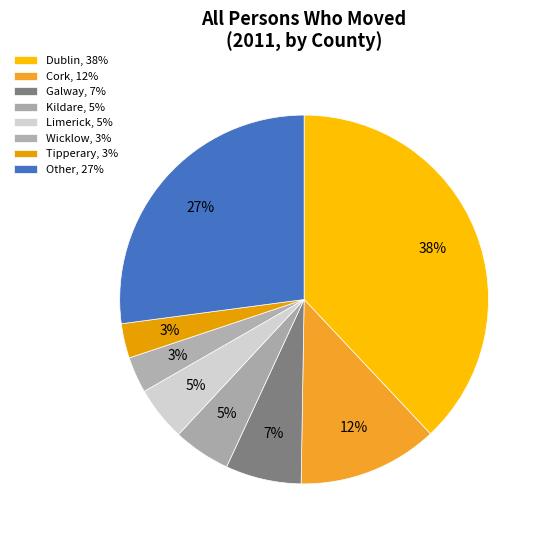

Is there any slice that represents more than half of the pie?

No